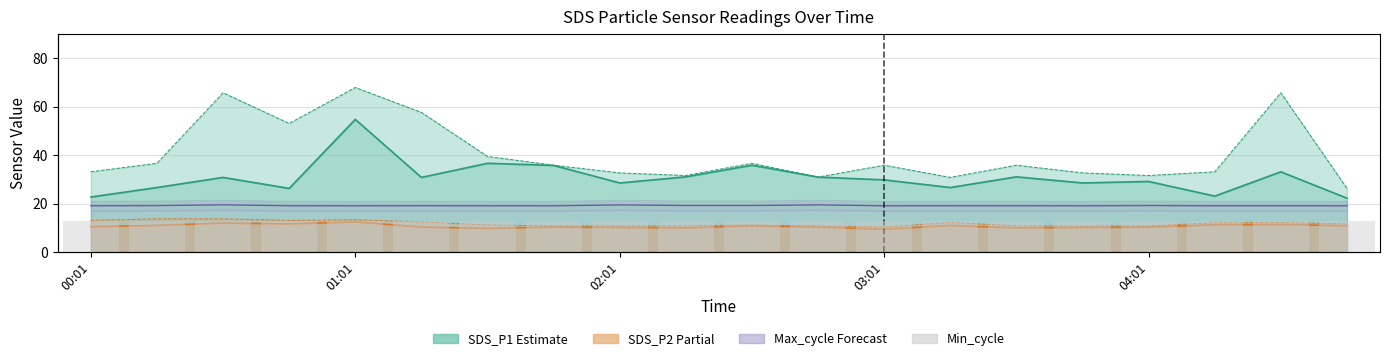

What is the difference between the SDS_P2 values at 00:46 and 01:31?

1.8